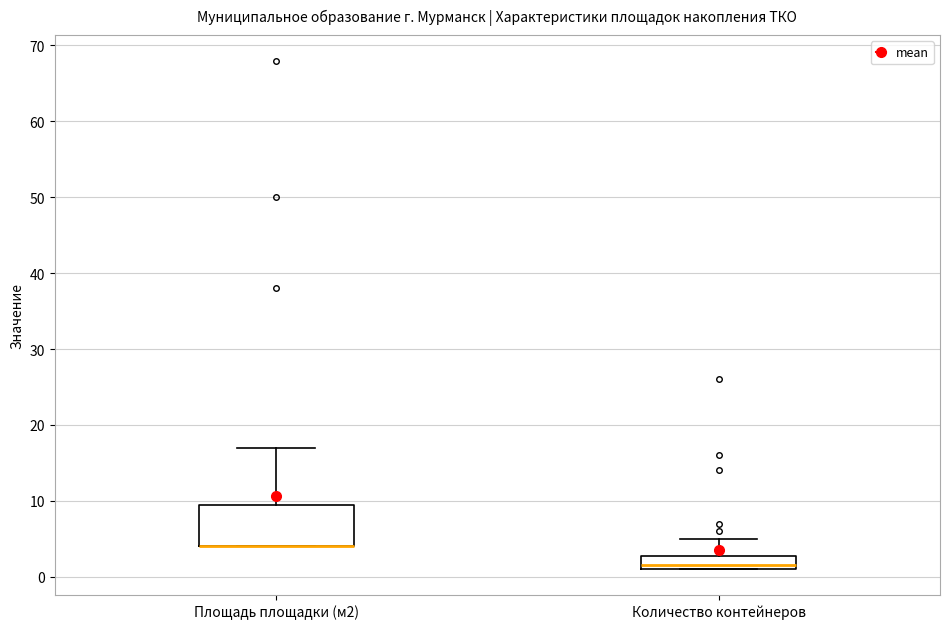

Reading left to right, transcribe this box plot: for each box, give where its median line is, the range the box spans, and where its two whiskers end, as read against the y-axis. The values are not printed on the chart, so give them approximately, as read against the axis.

Площадь площадки (м2): median 4 (drawn on the box's lower edge), box 4 to 10, whiskers 4 to 17
Количество контейнеров: median 2, box 1 to 3, whiskers 1 to 5